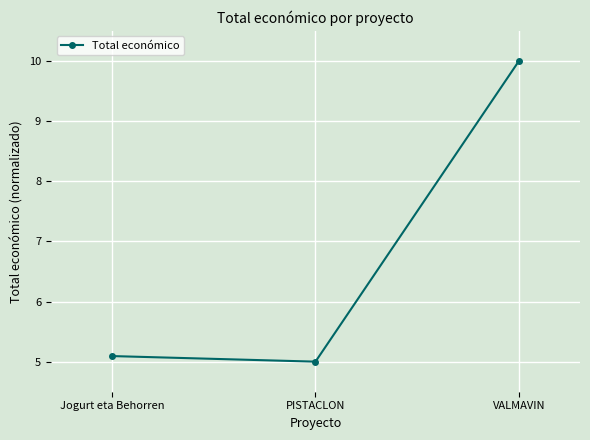

What is the label of the 2nd point from the left?

PISTACLON